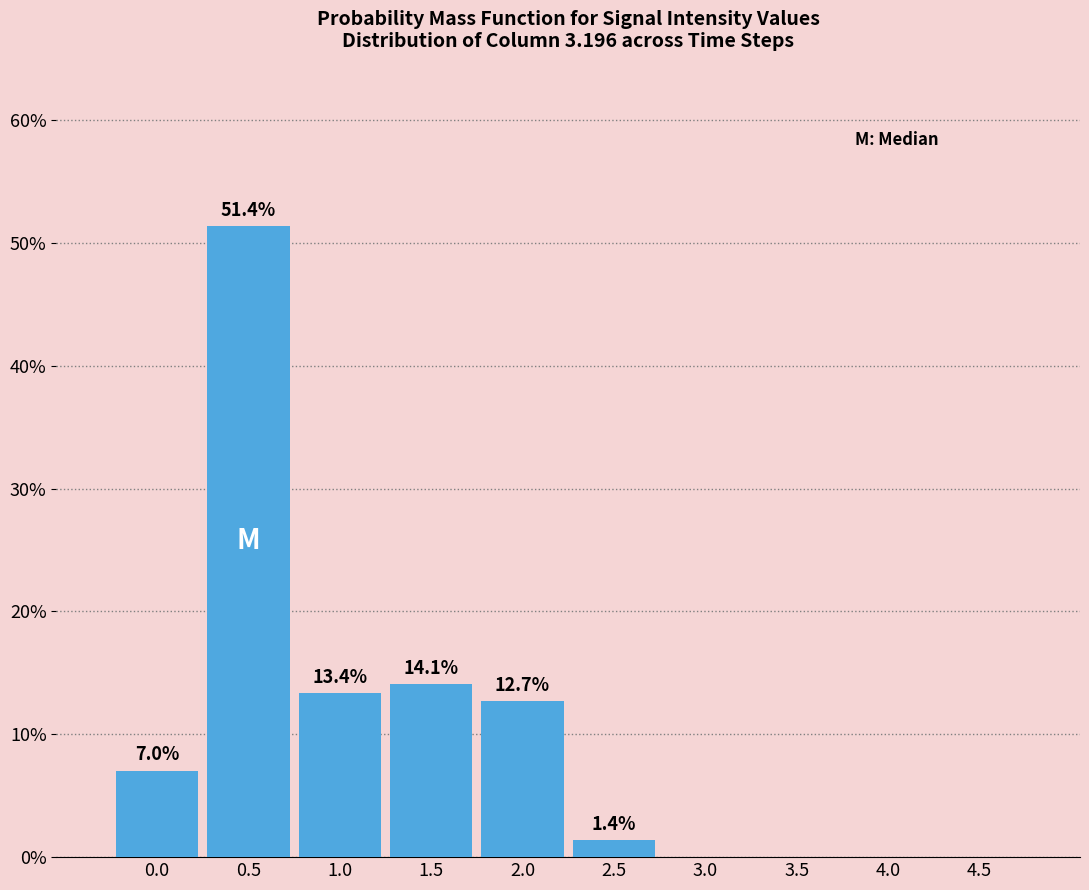

Reading right to left, transcribe all the data shown in this chart.

4.5=0.0	4.0=0.0	3.5=0.0	3.0=0.0	2.5=1.4	2.0=12.7	1.5=14.1	1.0=13.4	0.5=51.4	0.0=7.0